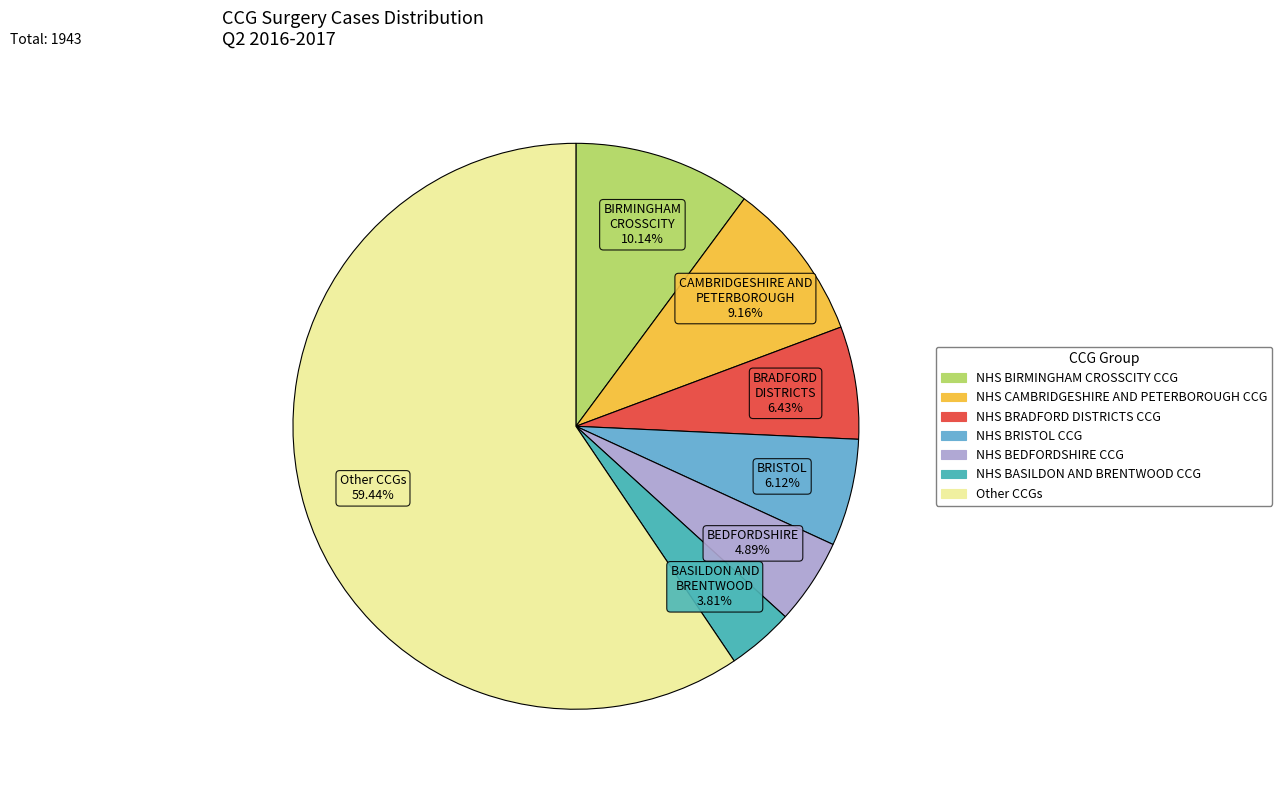

Does any single category account for the majority?

Yes